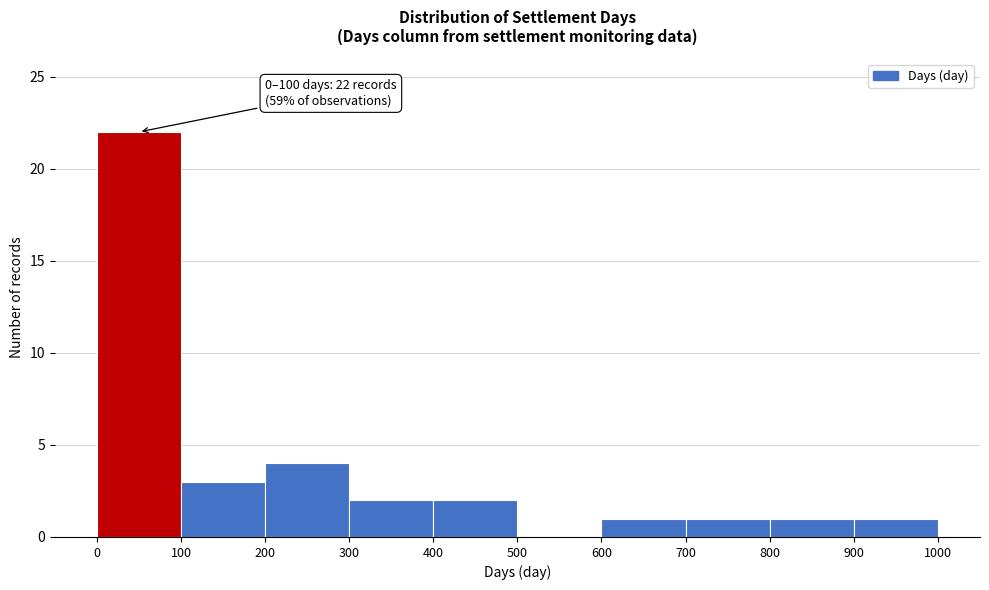

Which range on the x-axis has the tallest bar?

0 to 100